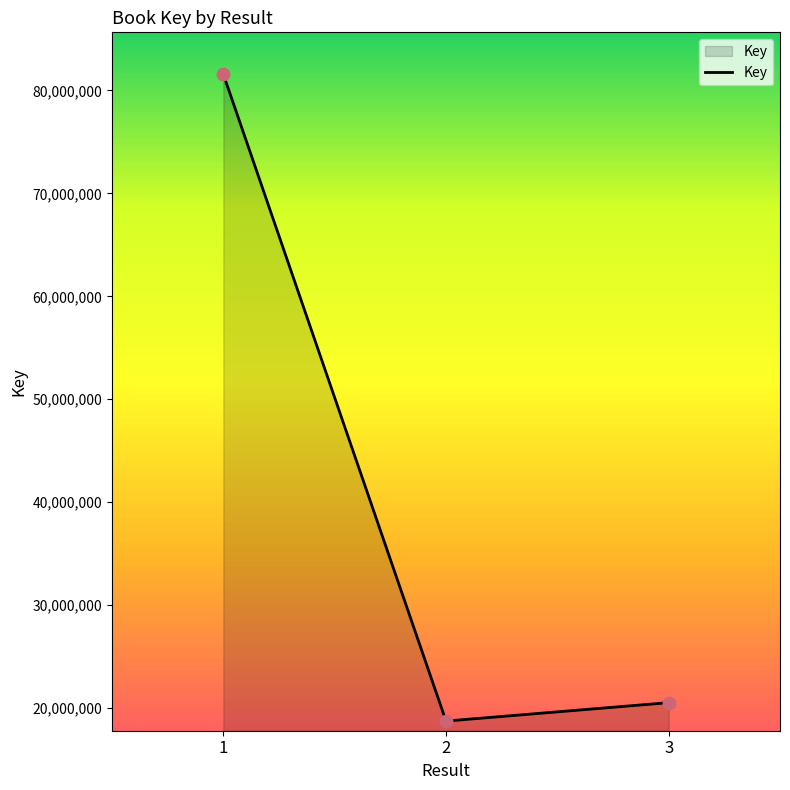

Which has a higher value, 3 or 2?

3